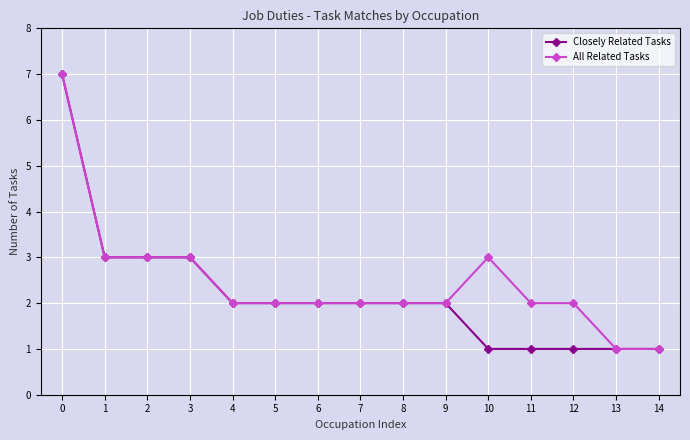

List the series in order of their overall mean, lowest first.

Closely Related Tasks, All Related Tasks